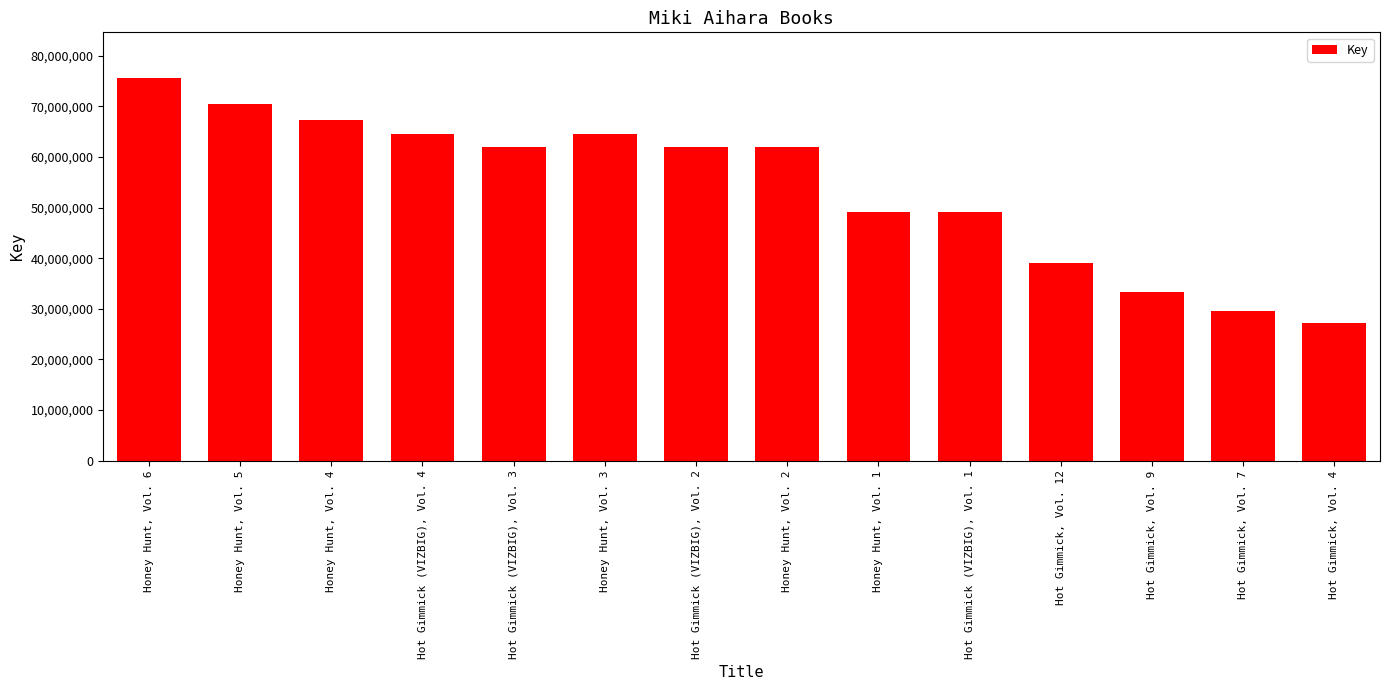

The chart shows a value of 18768937 at Honey Hunt, Vol. 2. True or false?

False